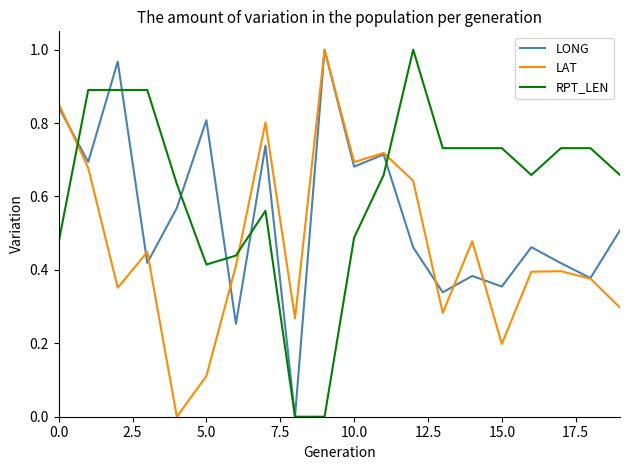

Which series ends up on top after the final intersection of RPT_LEN and LAT?

RPT_LEN